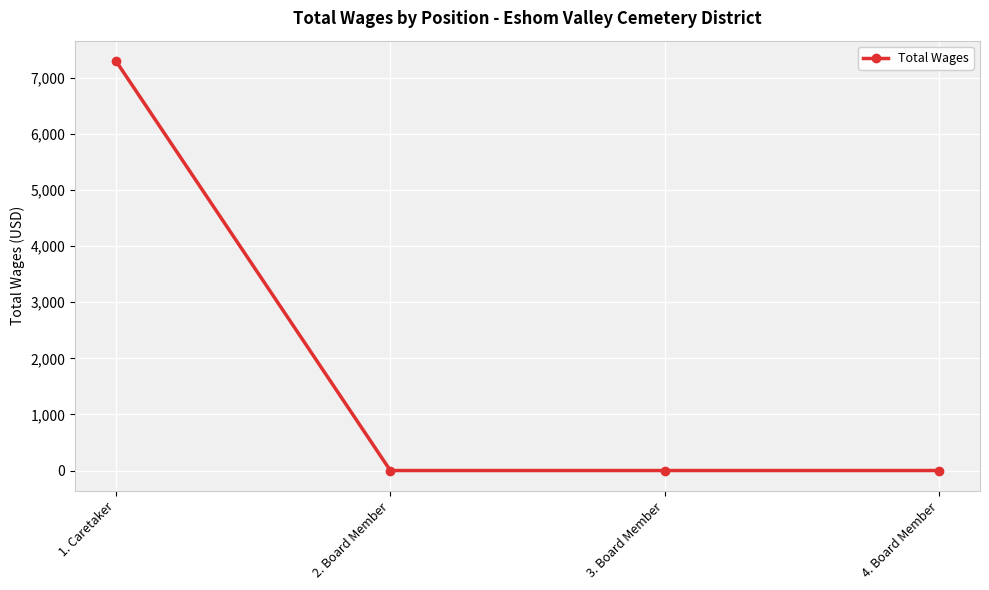

True or false: the data has more than 1 interior local peaks.

False